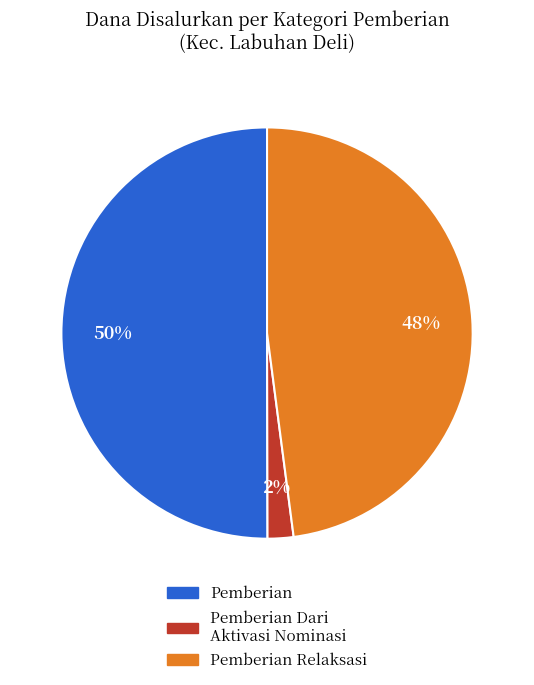

To the nearest percent, what is the difference between the largest and smallest slice percentages?

48%